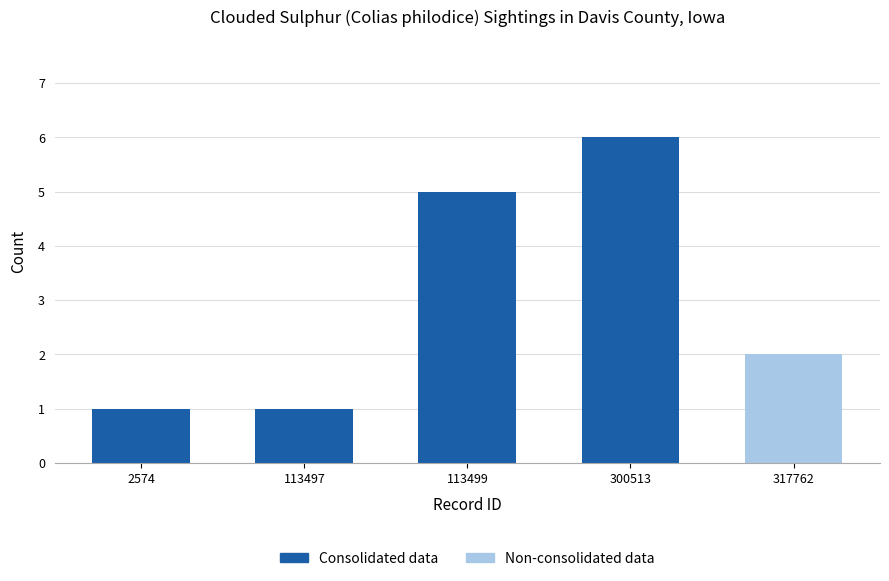

Which category has the highest value across all series?

300513